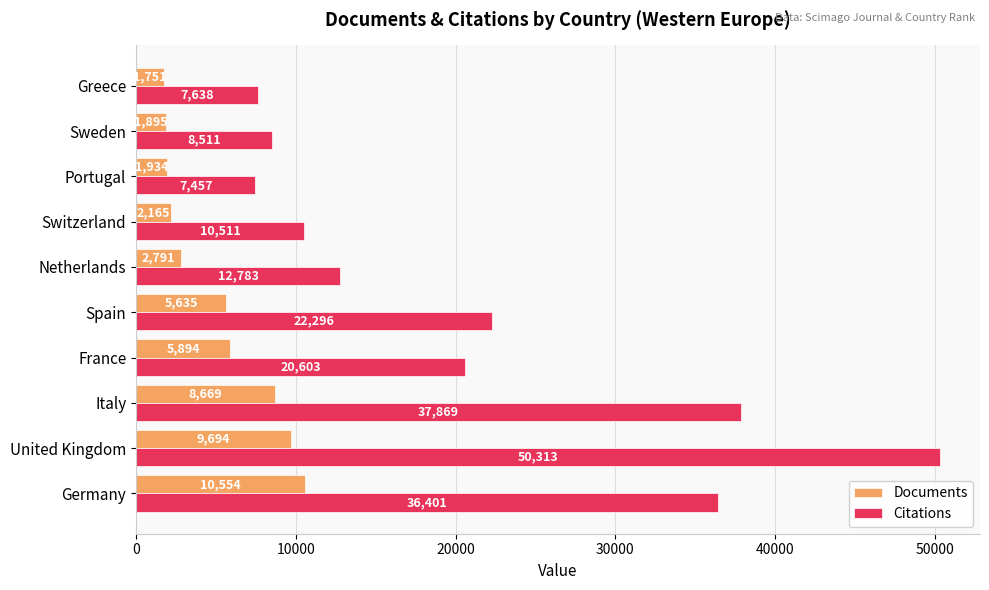

True or false: Citations has a value of 7638 at Greece.

True